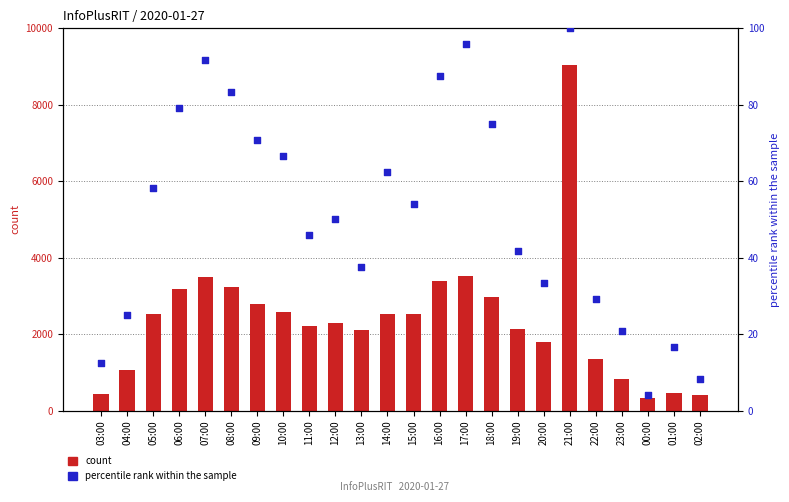

Which series contains the highest Y value?

col_3